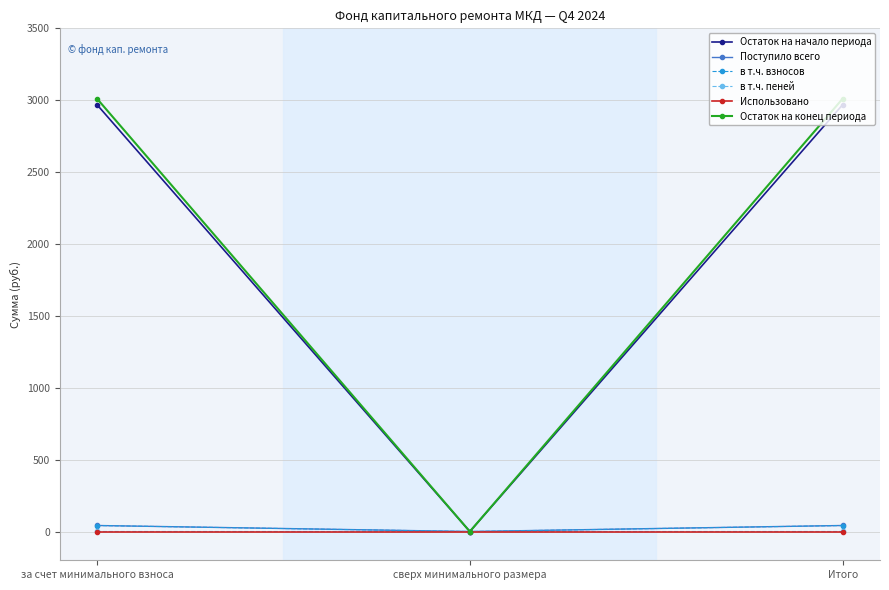

Which series has the largest range (max minus min)?

Остаток на конец периода